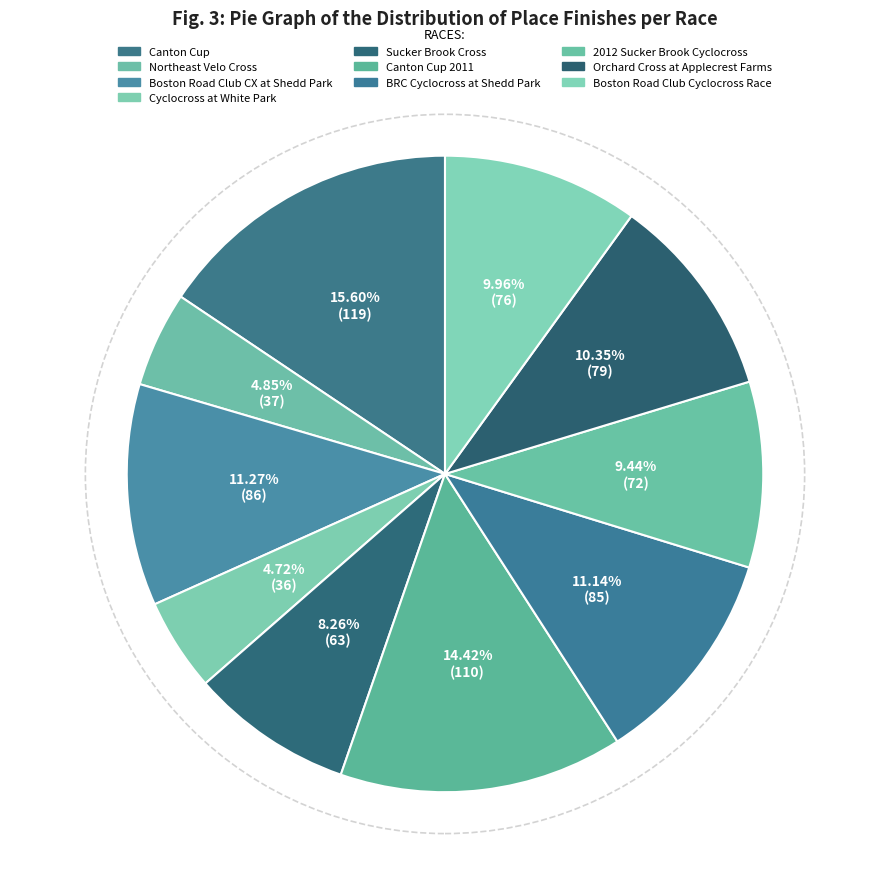

Does any single category account for the majority?

No